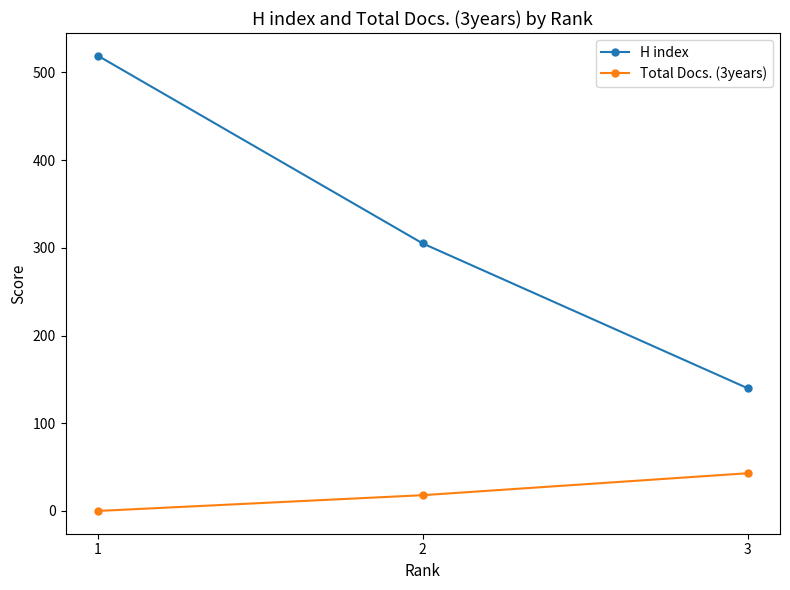

How many Total Docs. (3years) values are between 0 and 43?

3